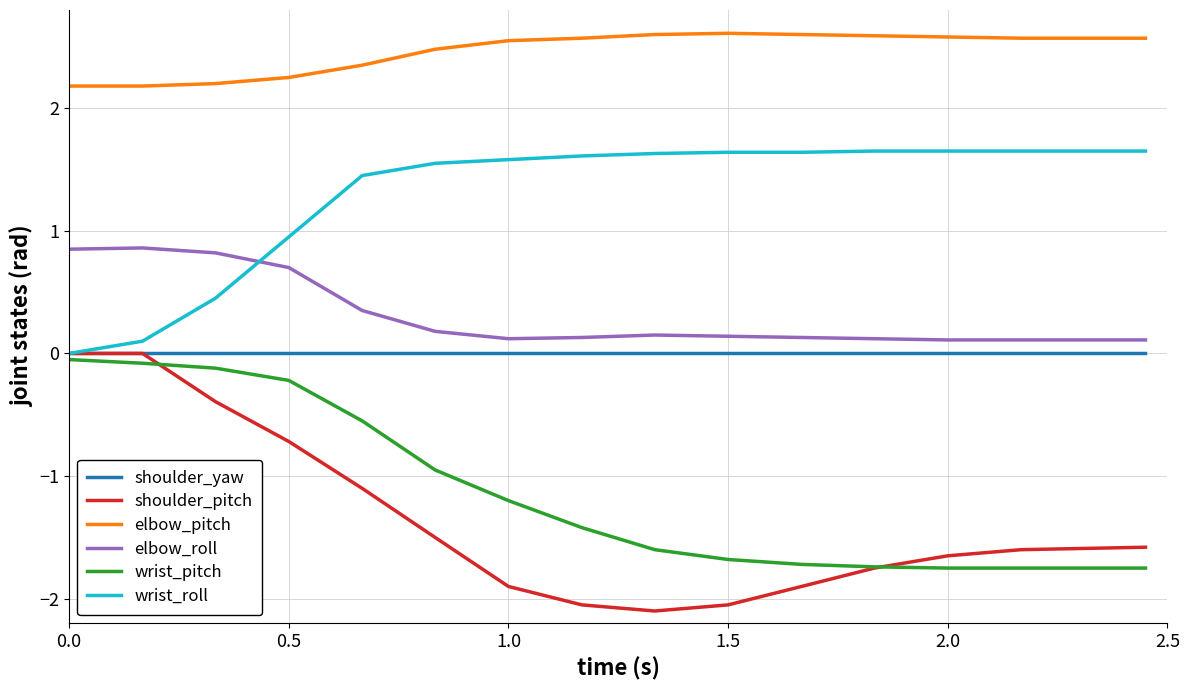

True or false: elbow_pitch and wrist_pitch cross at least once.

False